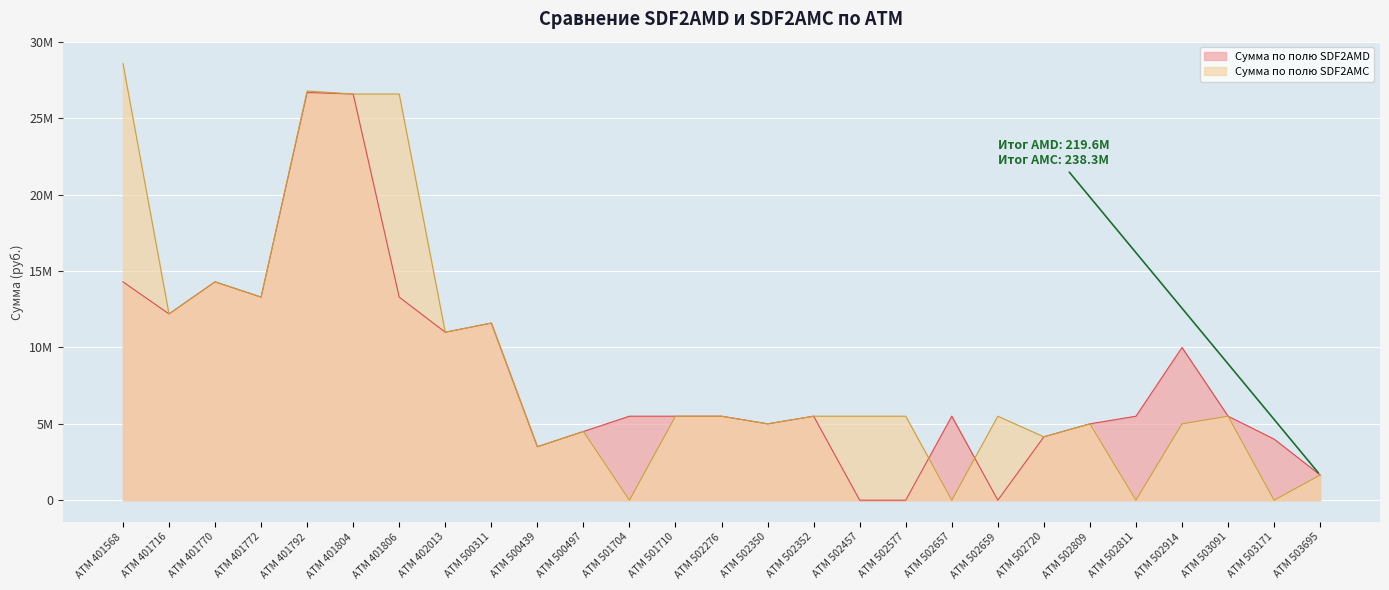

In Сумма по полю SDF2AMD, how many points are lower than both neighbors (excluding endpoints)?

6